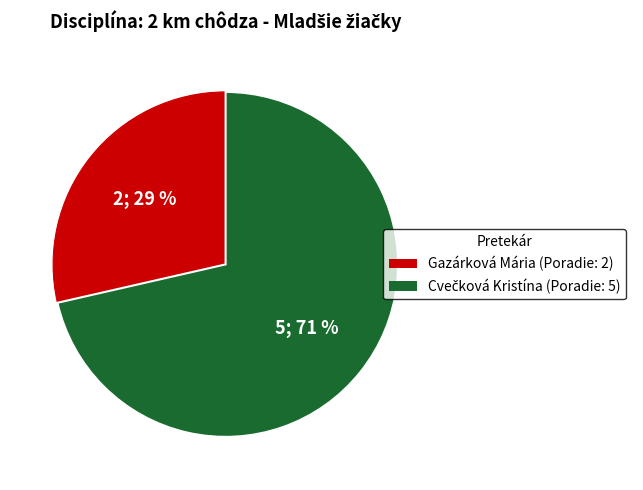

Is it true that Gazárková Mária is 39% of the pie?

False